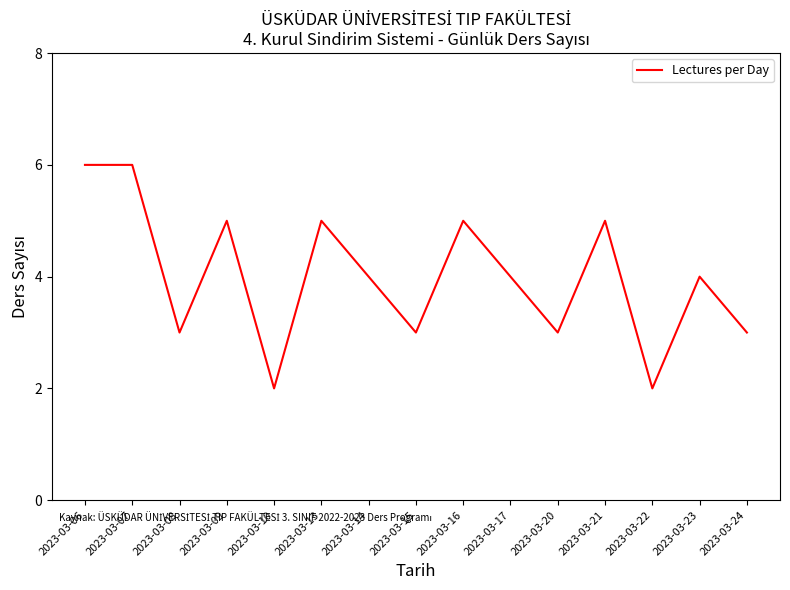

Reading right to left, list all the values displayed in this chart.

2023-03-24=3	2023-03-23=4	2023-03-22=2	2023-03-21=5	2023-03-20=3	2023-03-17=4	2023-03-16=5	2023-03-15=3	2023-03-14=4	2023-03-13=5	2023-03-10=2	2023-03-09=5	2023-03-08=3	2023-03-07=6	2023-03-06=6